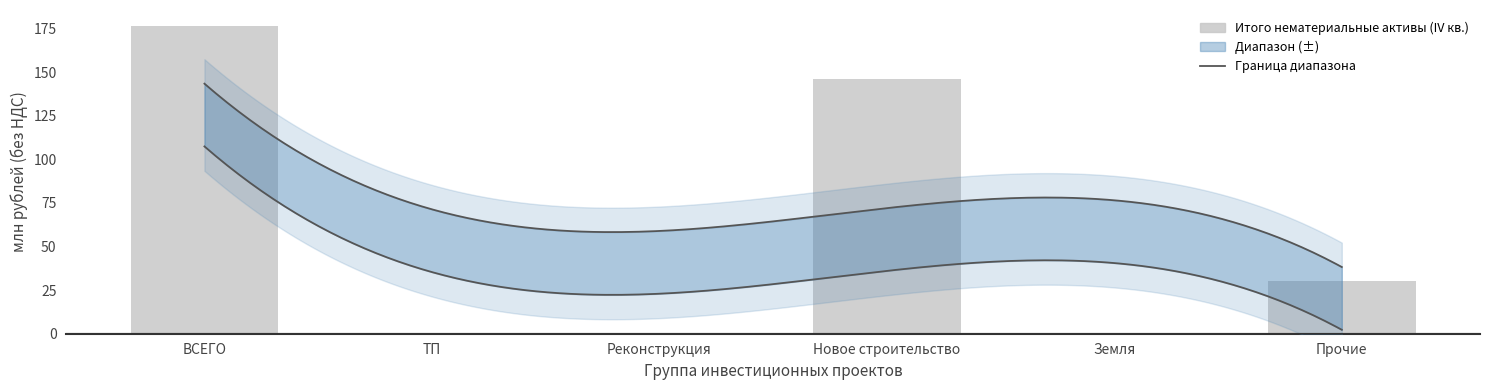

List the labels in order of value, largest first.

ВСЕГО, Новое строительство, Прочие, ТП, Реконструкция, Земля